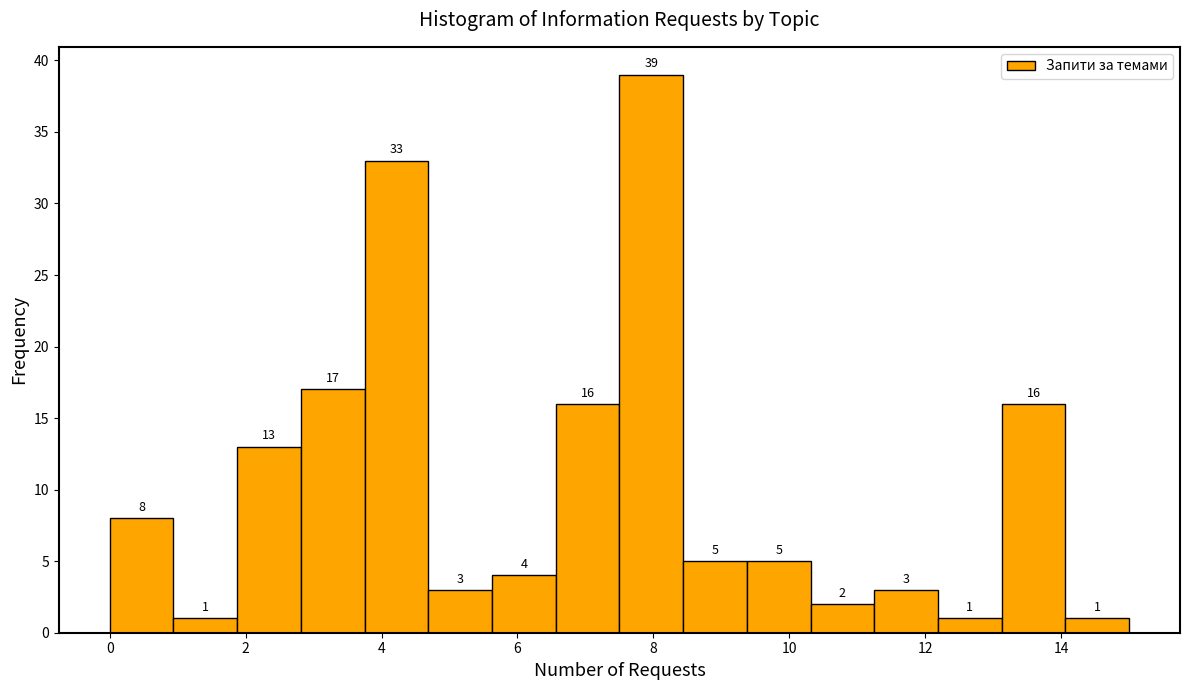

Over which range of the x-axis is the bar tallest?

7.6 to 8.4